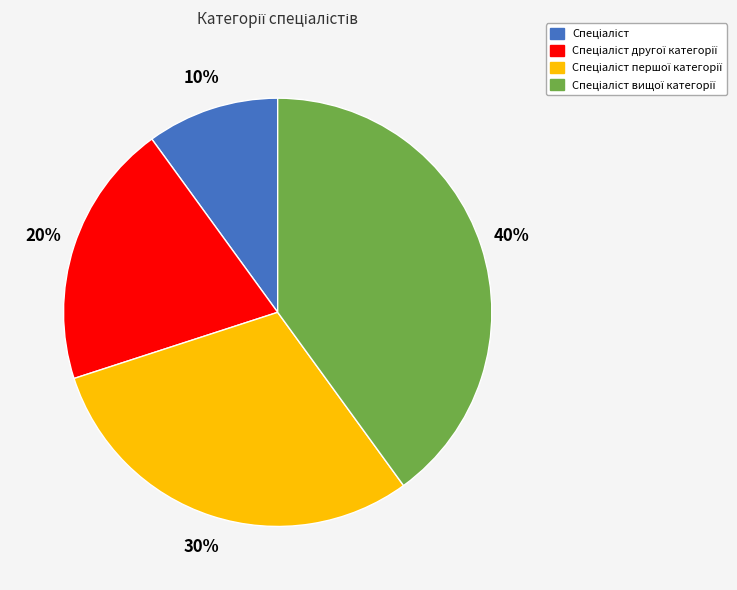

To the nearest percent, what is the difference between the largest and smallest slice percentages?

30%